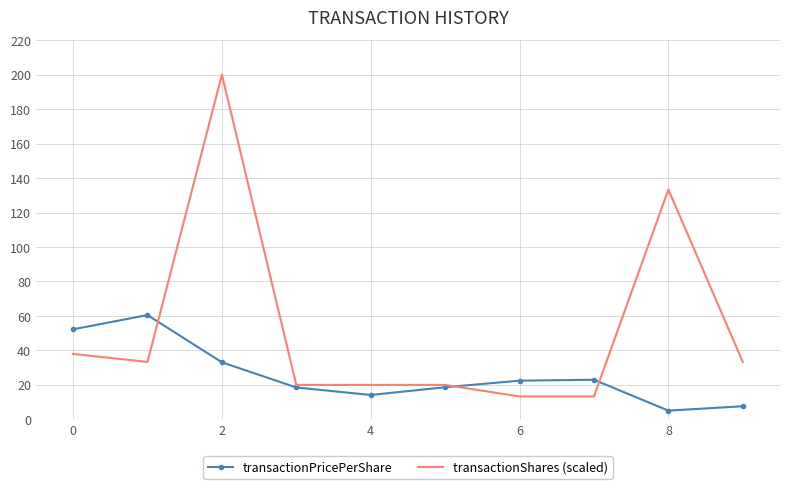

What is the smallest value displayed?

5.1